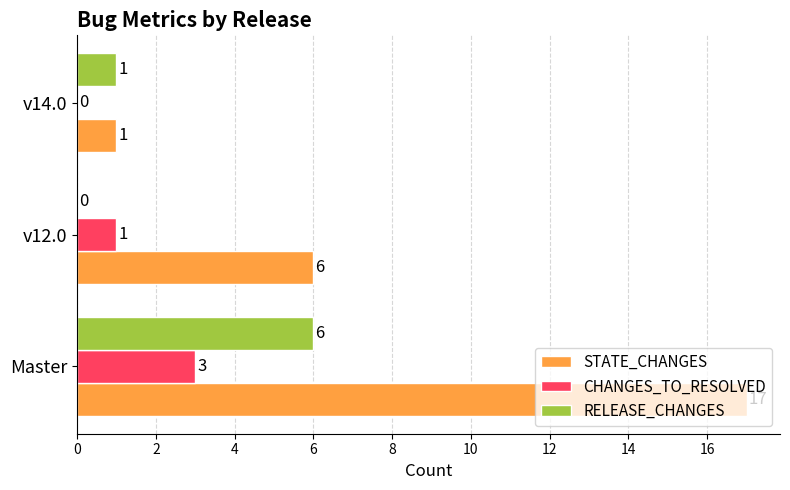

What are all the series names shown in the legend?

STATE_CHANGES, CHANGES_TO_RESOLVED, RELEASE_CHANGES